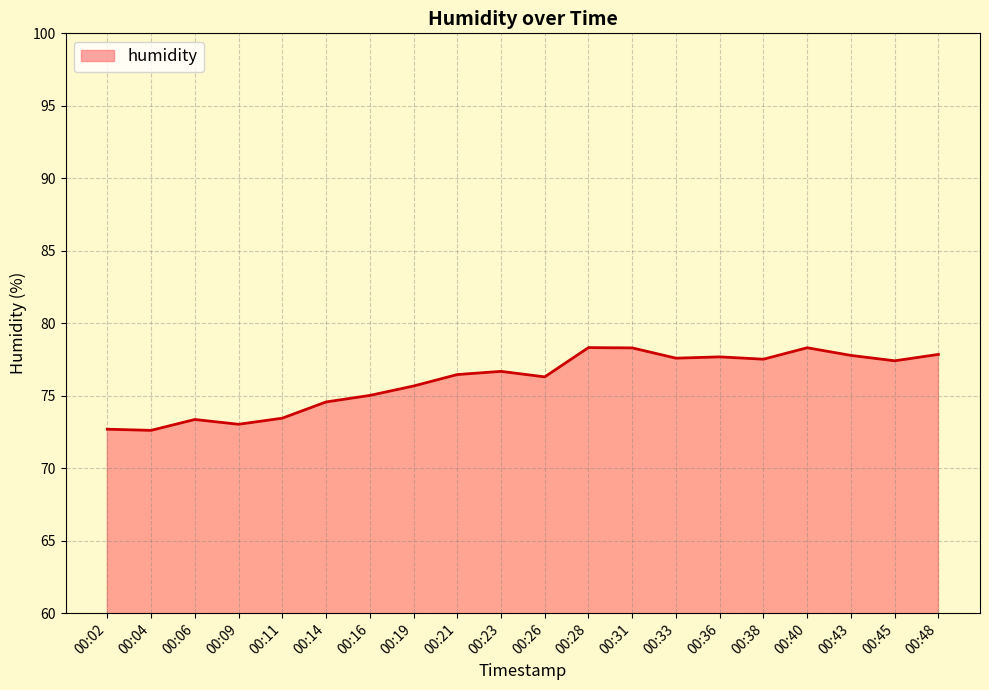

What is the smallest value displayed?

72.6